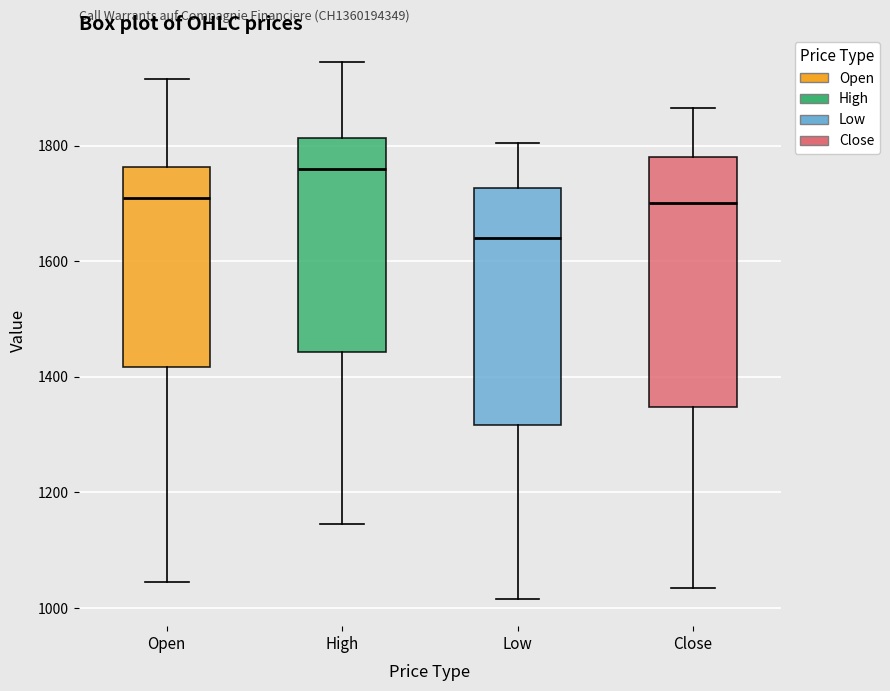

Reading left to right, read every box against the y-axis: the position of its median line, the range the box covers, and the ends of its whiskers. The values are not printed on the chart, so give them approximately, as read against the axis.

Open: median 1720, box 1420 to 1760, whiskers 1040 to 1920
High: median 1760, box 1440 to 1820, whiskers 1140 to 1940
Low: median 1640, box 1320 to 1720, whiskers 1020 to 1800
Close: median 1700, box 1340 to 1780, whiskers 1040 to 1860